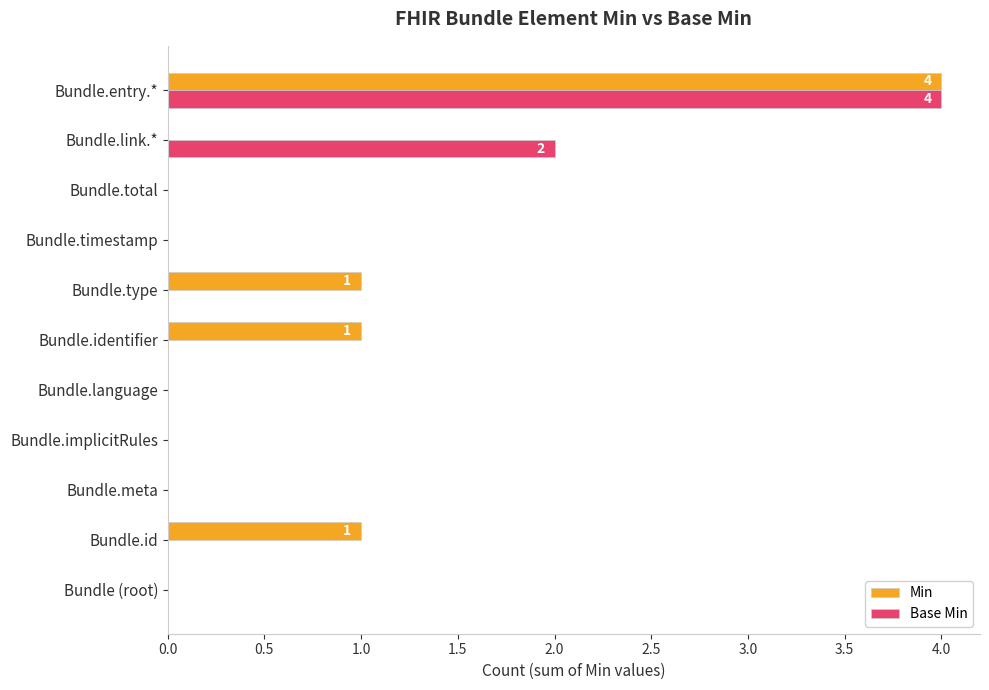

What is the maximum value shown in the chart?

4